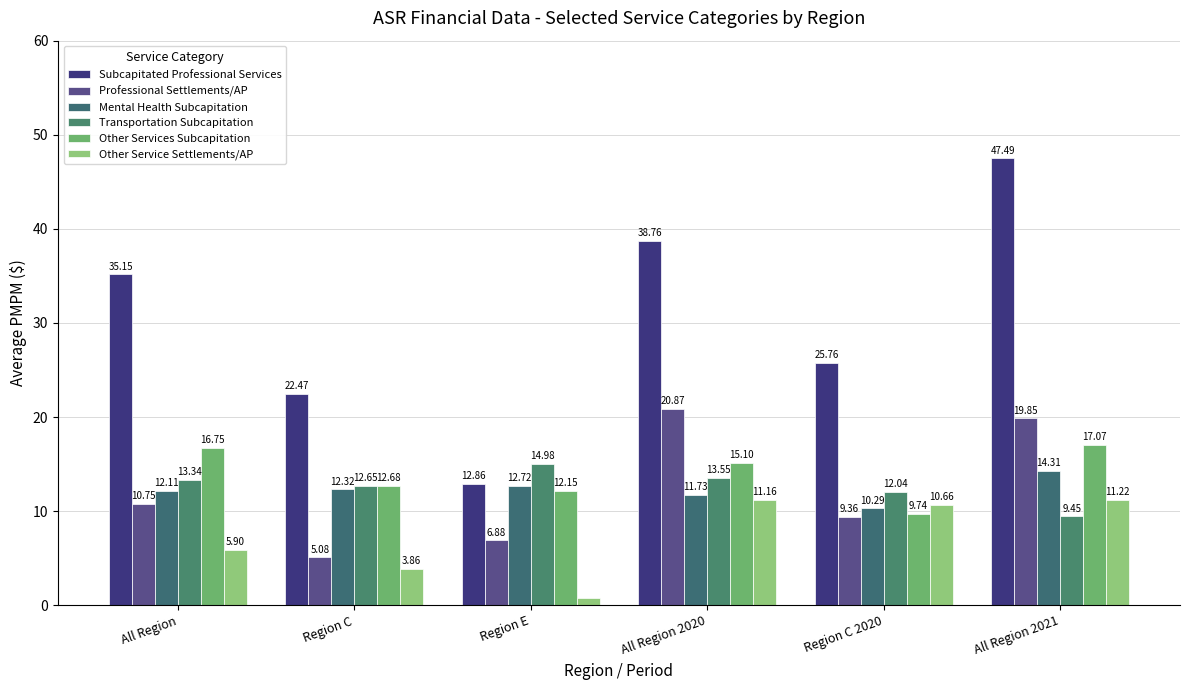

What is the sum of the Subcapitated Professional Services values at Region E and All Region?

48.0